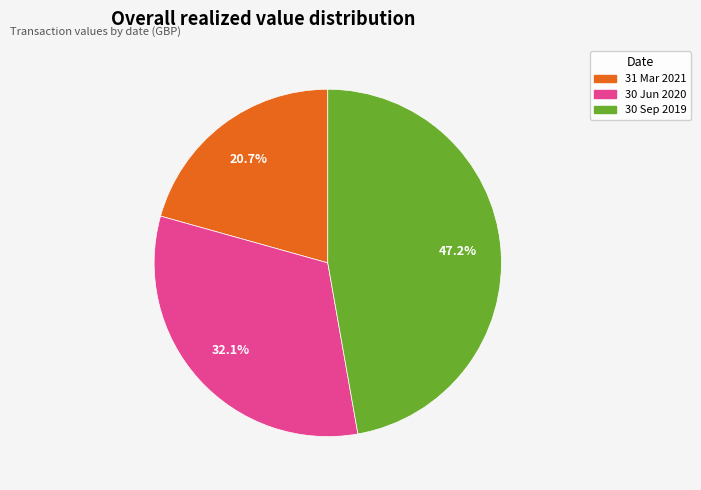

What is the smallest slice in the pie chart?

31 Mar 2021